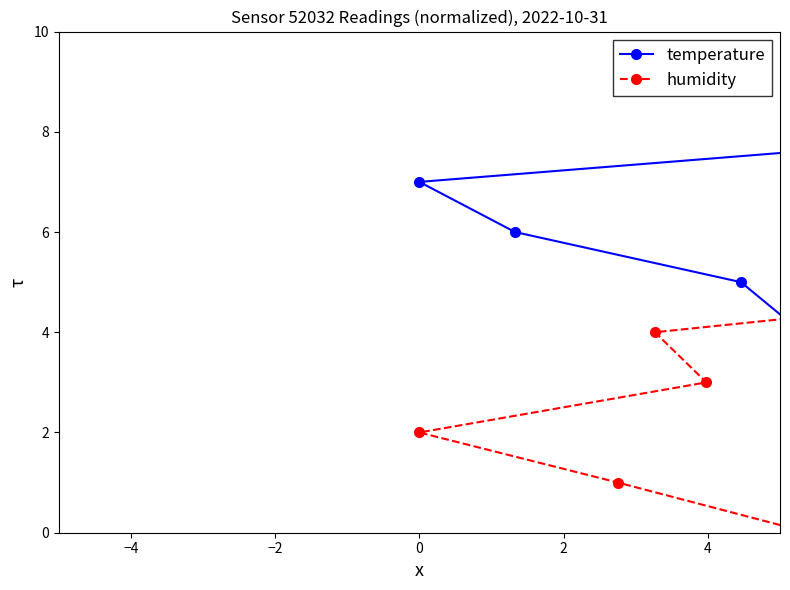

True or false: humidity and temperature cross at least once.

False